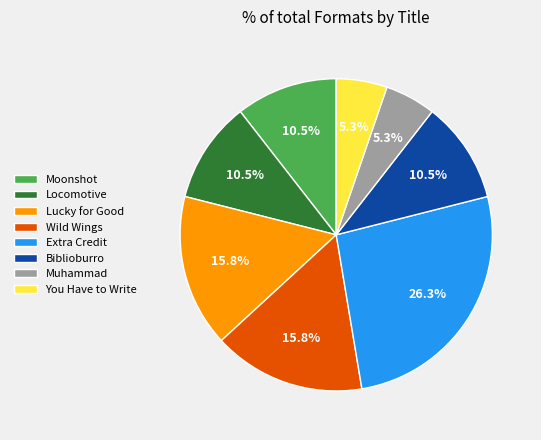

To the nearest percent, what portion does Muhammad represent?

5%